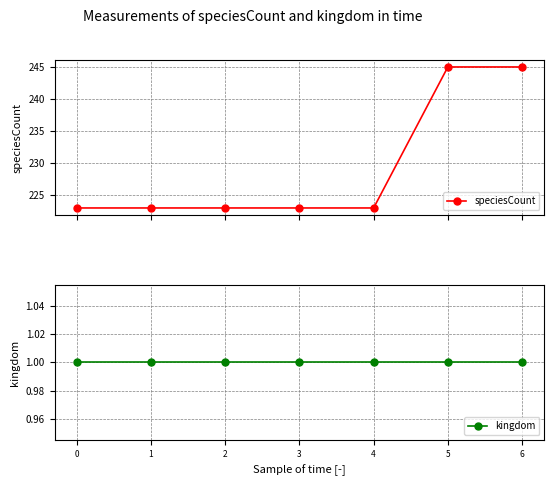

True or false: kingdom and speciesCount cross at least once.

False